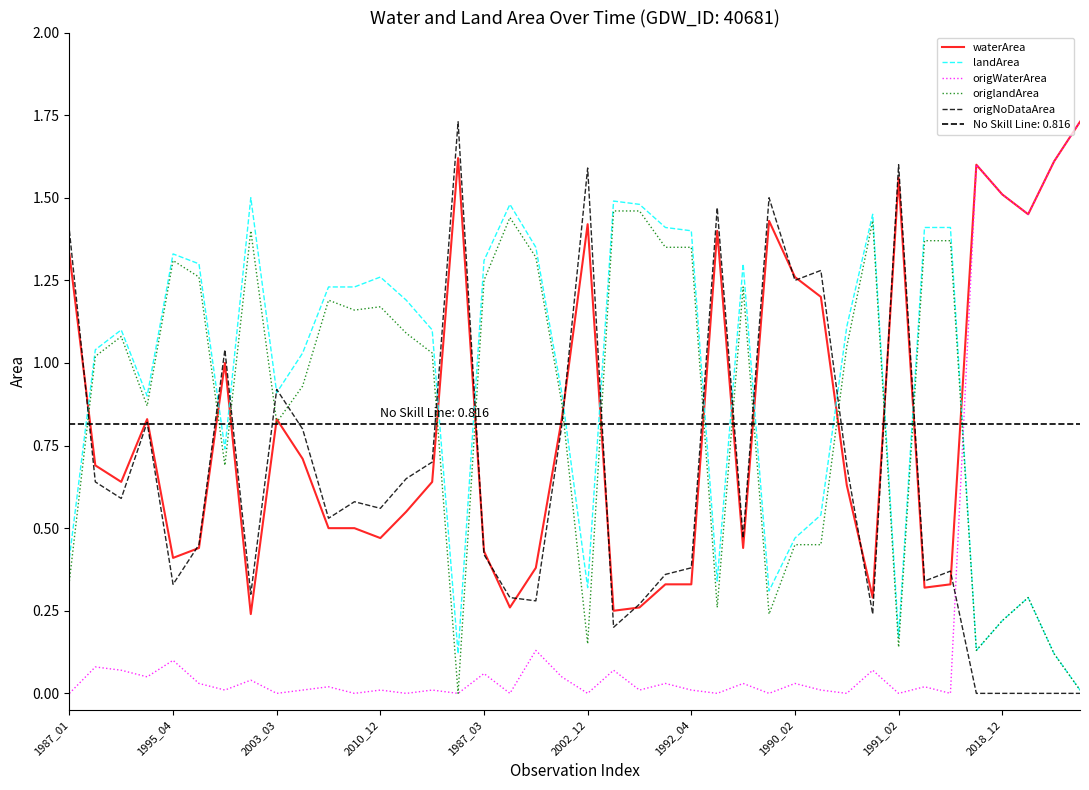

True or false: origlandArea and landArea cross at least once.

False